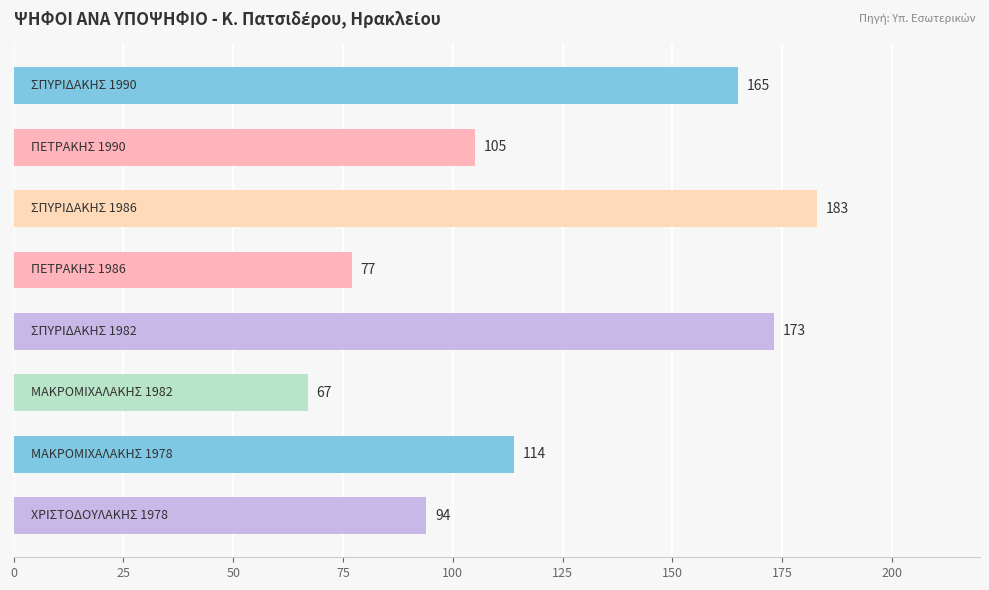

What is the minimum value shown in the chart?

67